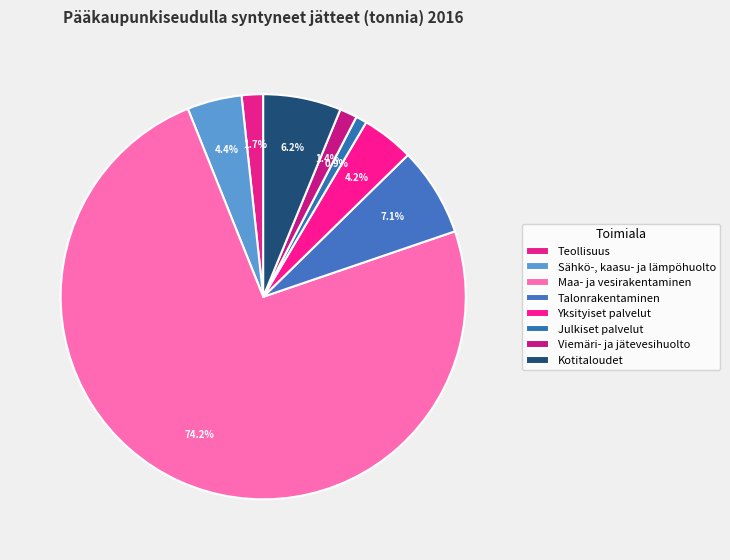

What is the largest slice in the pie chart?

Maa- ja vesirakentaminen